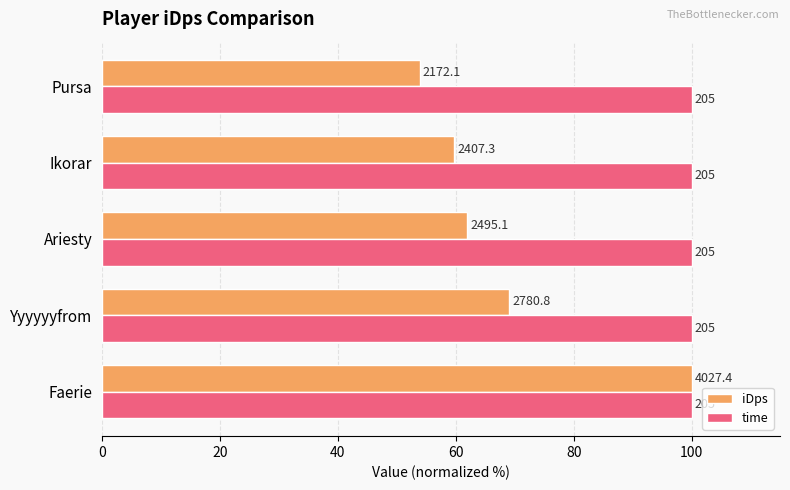

What are all the series names shown in the legend?

iDps, time